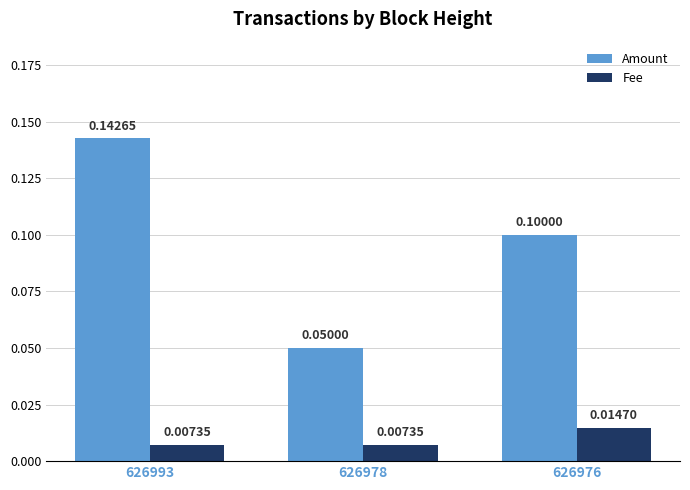

How many series are shown in this chart?

2